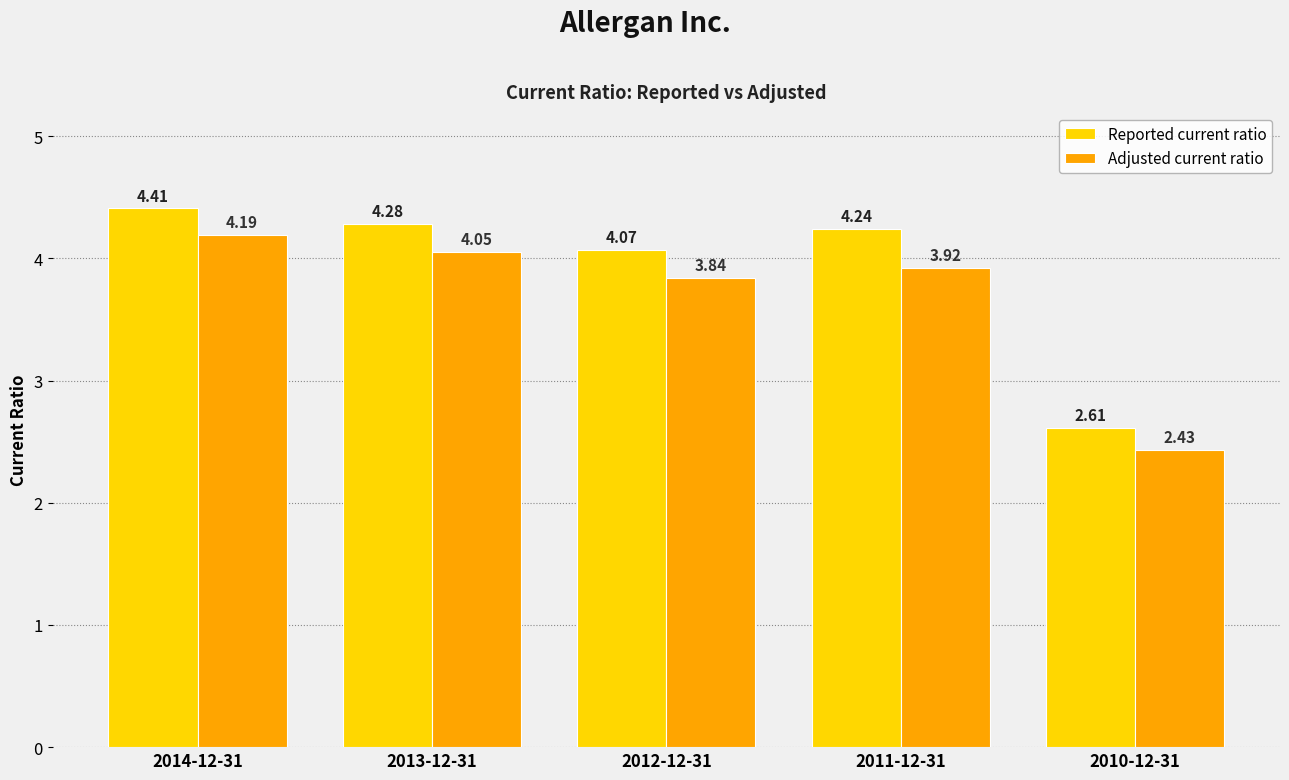

At which category is the sum across all series the highest?

2014-12-31